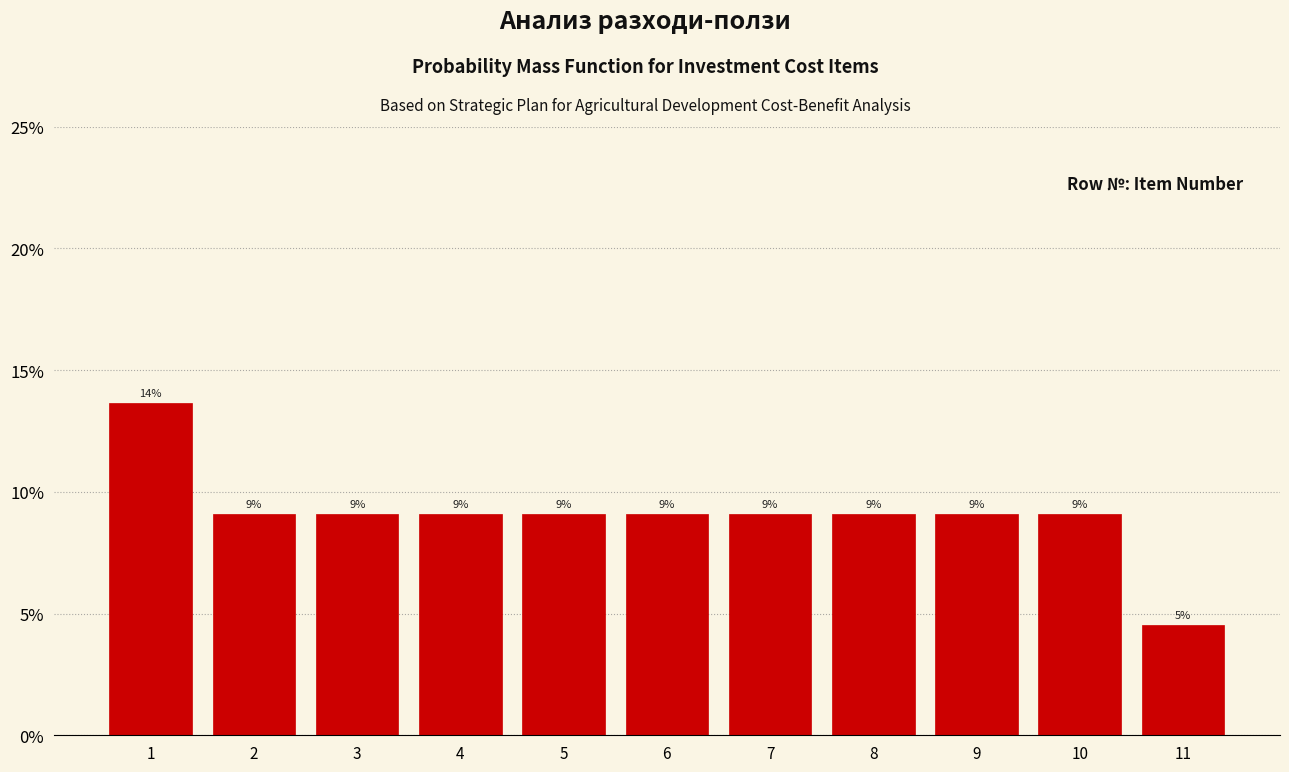

Are the bars horizontal?

No